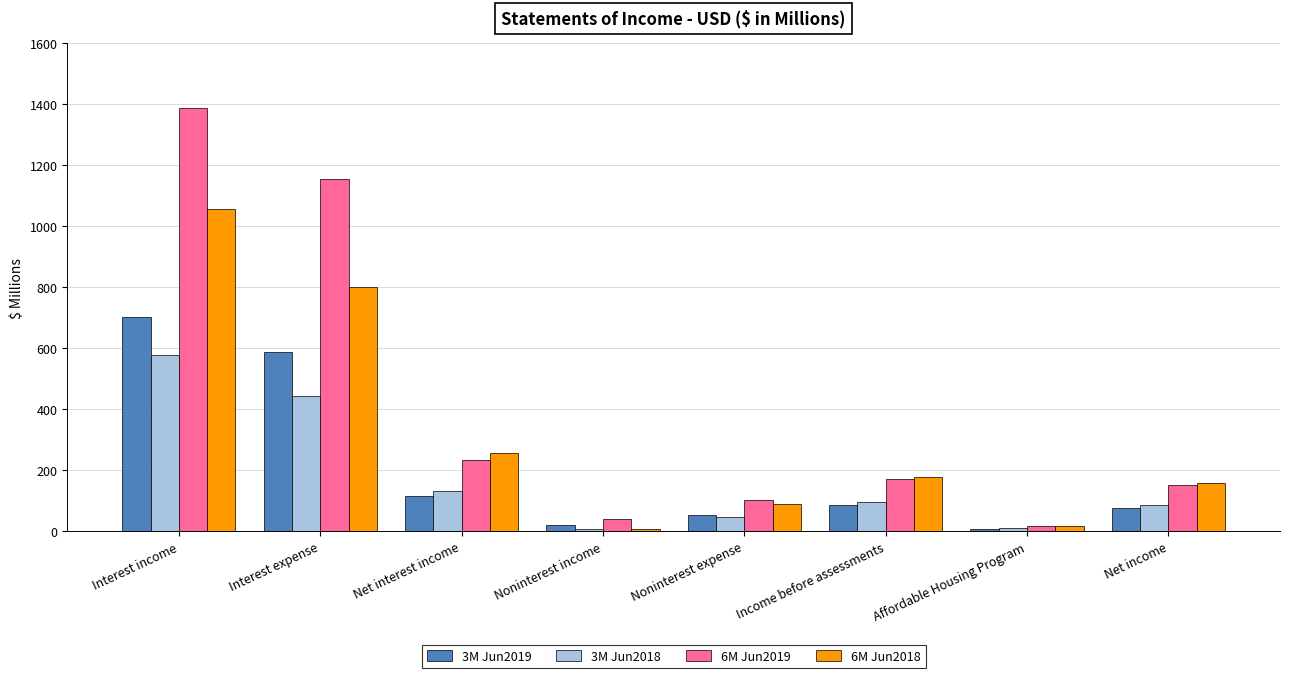

Which category has the highest value in the 6M Jun2018 series?

Interest income